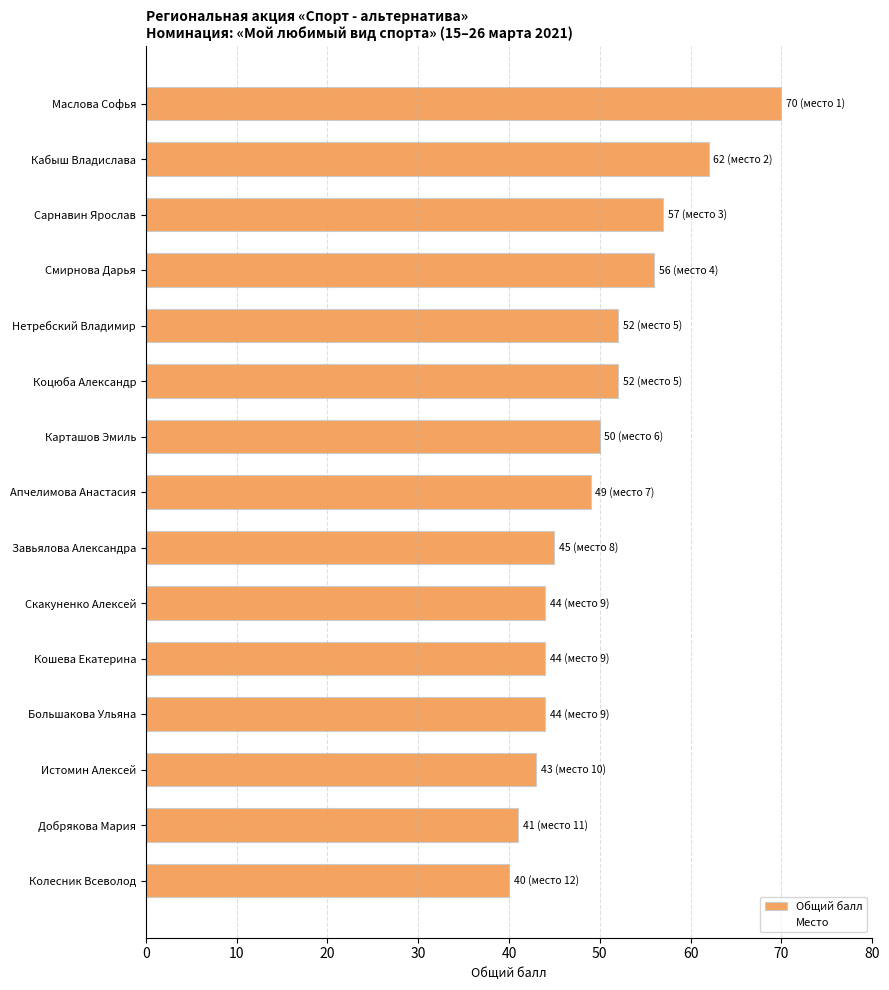

Between Колесник Всеволод and Большакова Ульяна, which is larger?

Большакова Ульяна